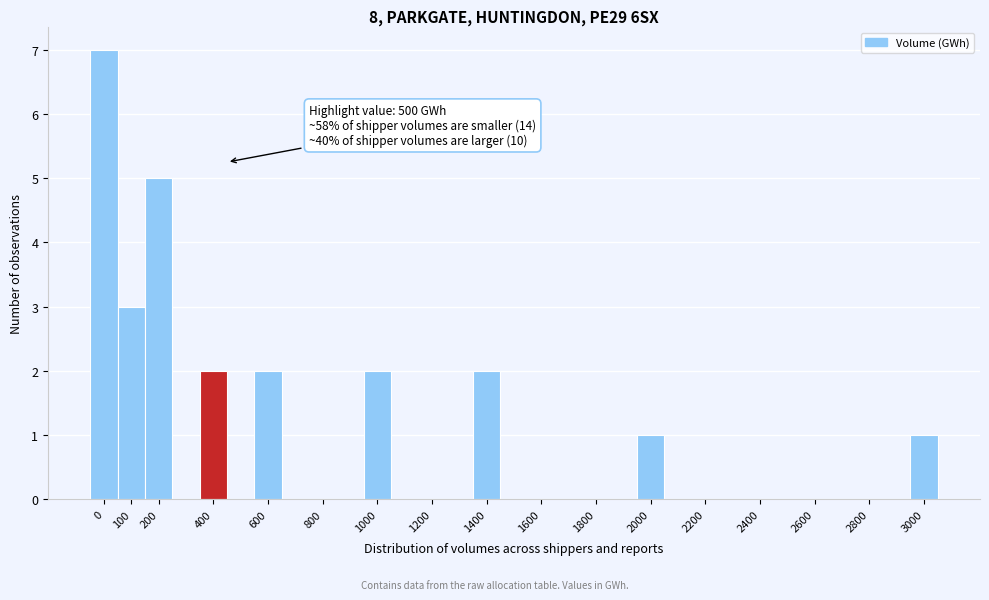

Reading left to right, extract all data points from this chart.

0=7	100=3	200=5	400=2	600=2	800=0	1000=2	1200=0	1400=2	1600=0	1800=0	2000=1	2200=0	2400=0	2600=0	2800=0	3000=1